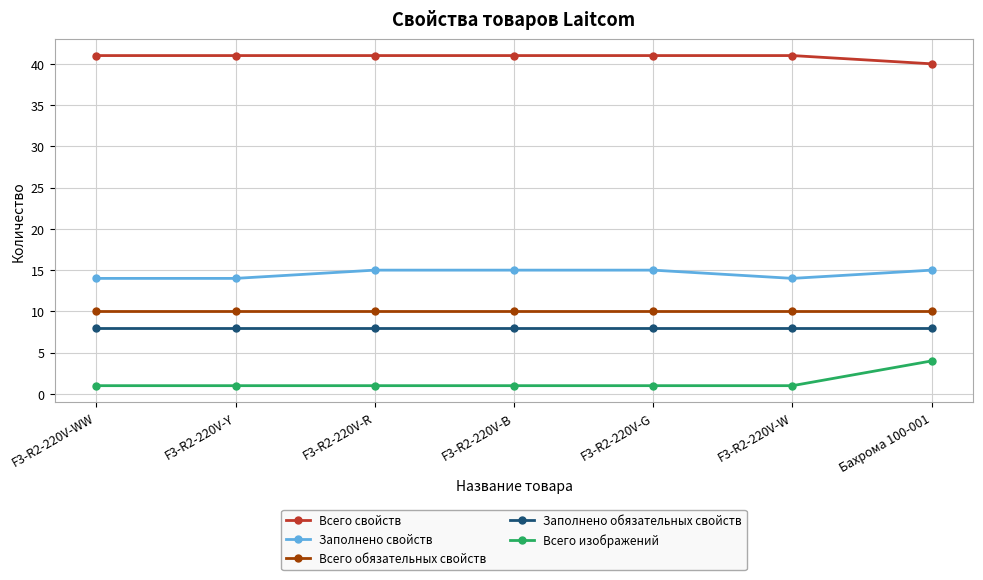

What are all the series names shown in the legend?

Всего свойств, Заполнено свойств, Всего обязательных свойств, Заполнено обязательных свойств, Всего изображений